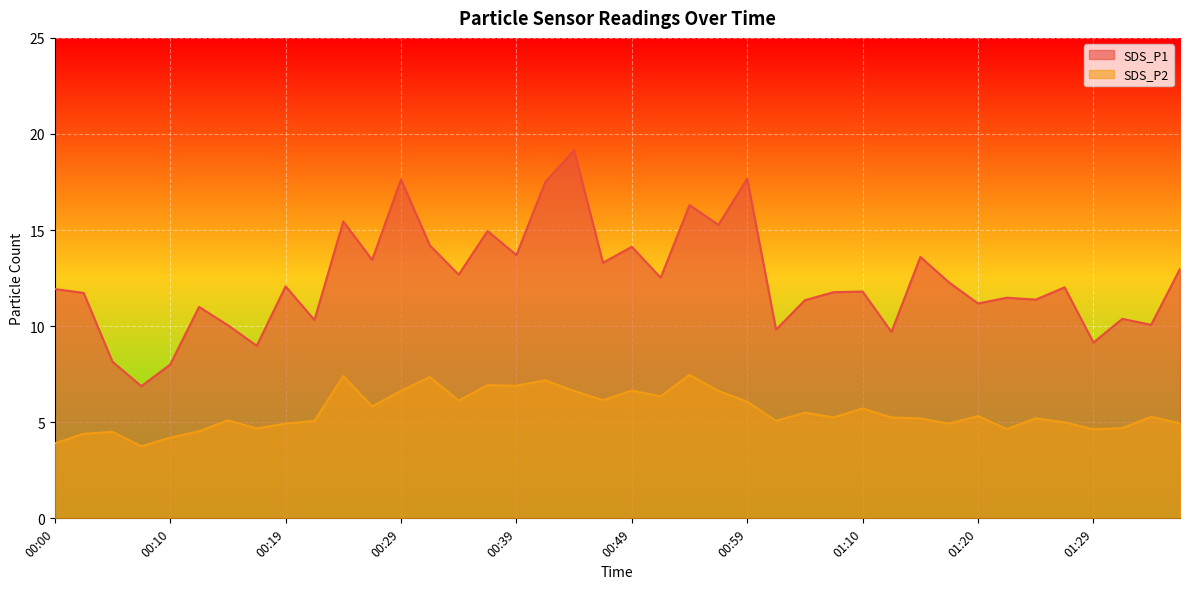

What is the smallest value displayed?

3.8